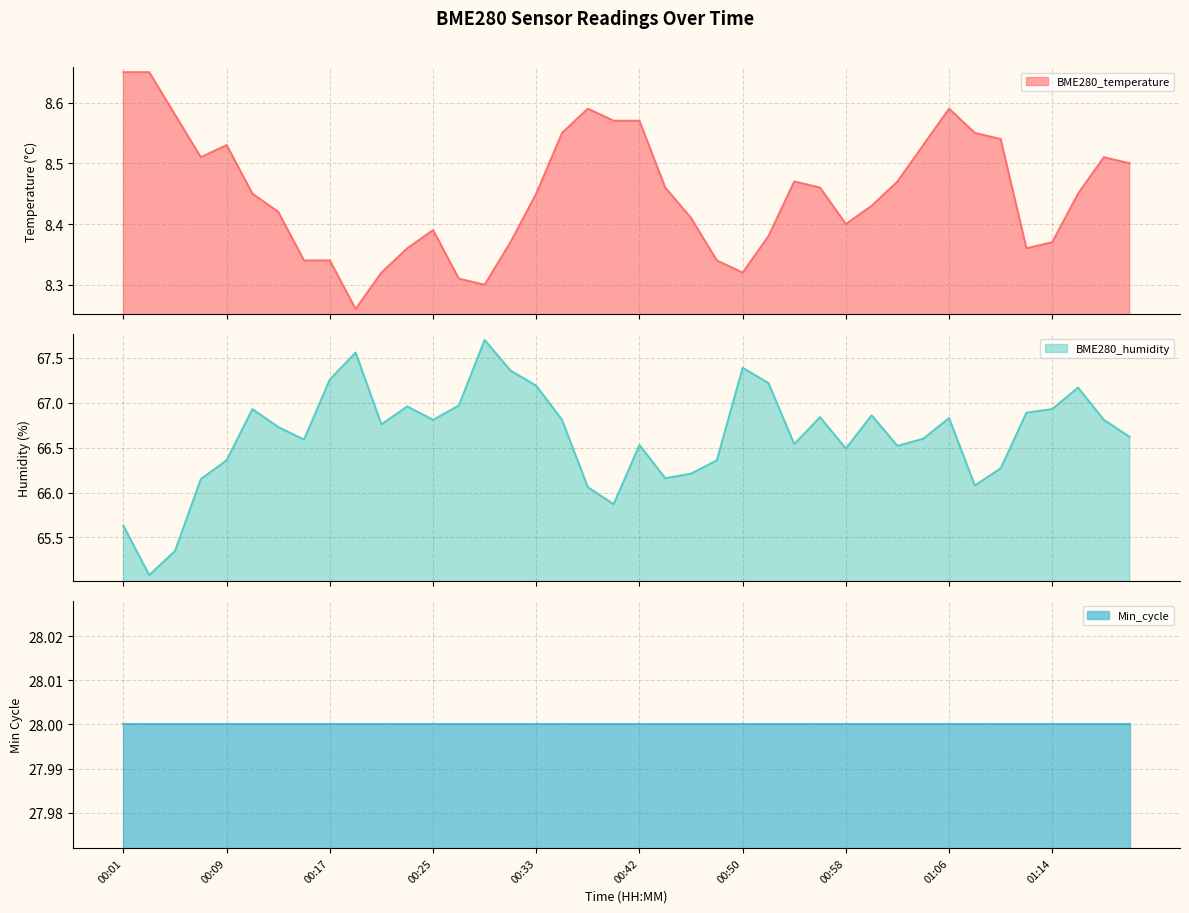

What is the sum of the BME280_temperature values at 01:04 and 00:31?

16.9